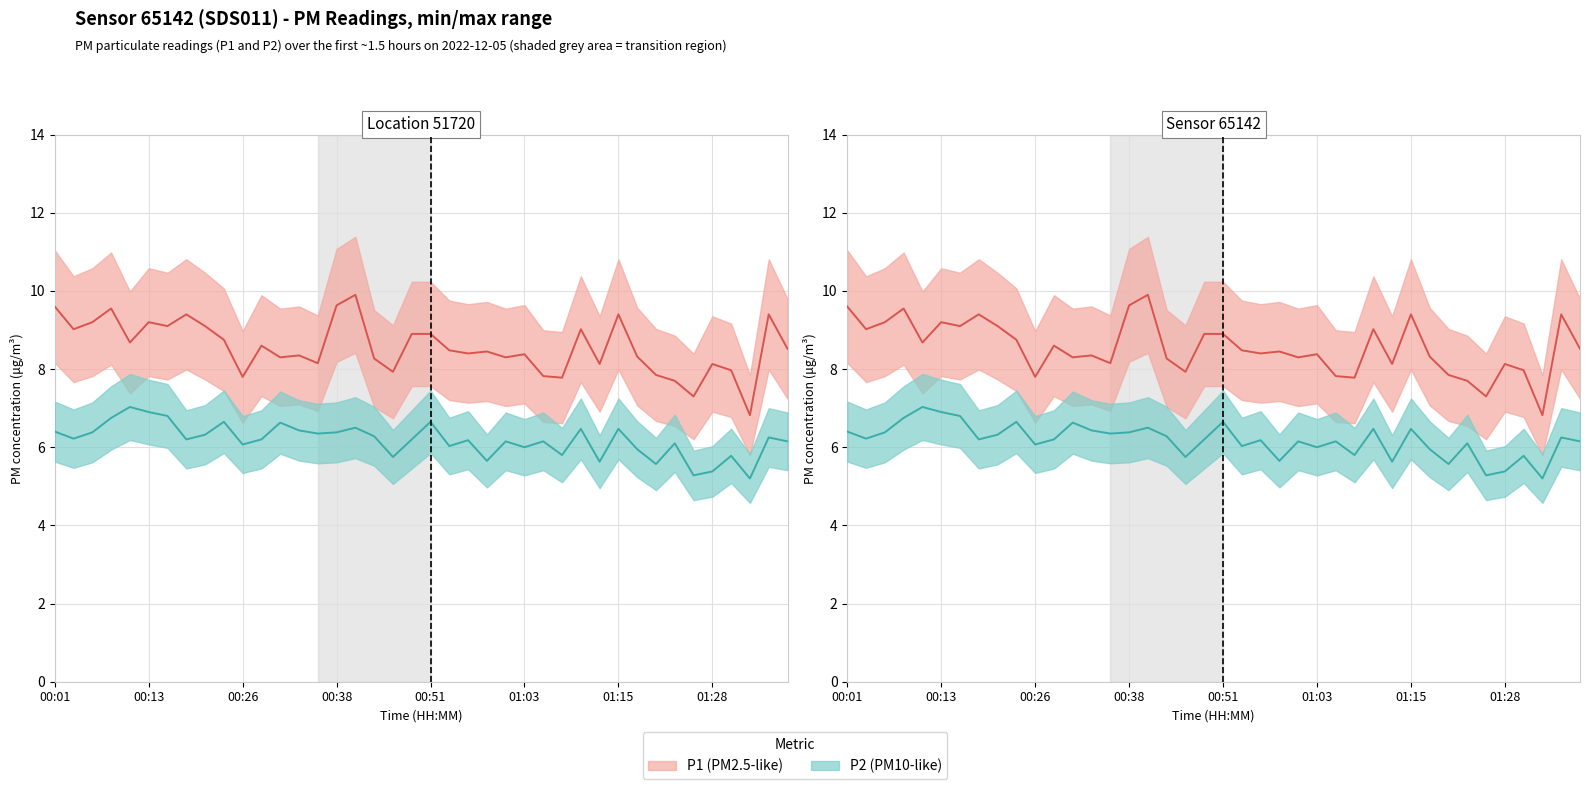

In P1, how many points are lower than both neighbors (excluding endpoints)?

13